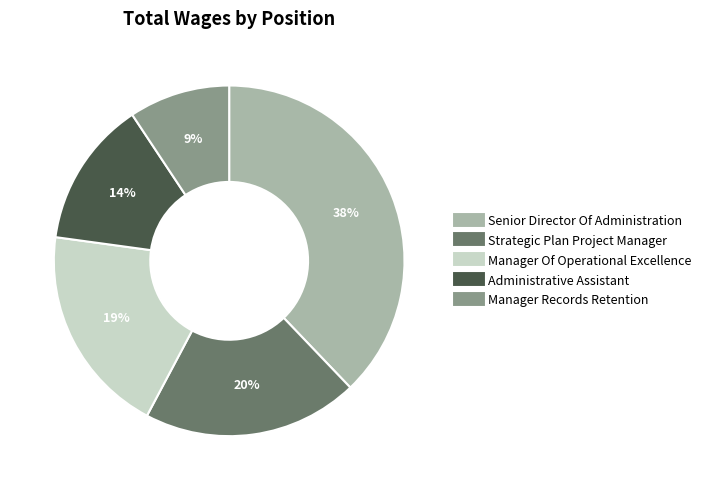

What is the ratio of the value at Administrative Assistant to the value at Manager Of Operational Excellence?

0.7